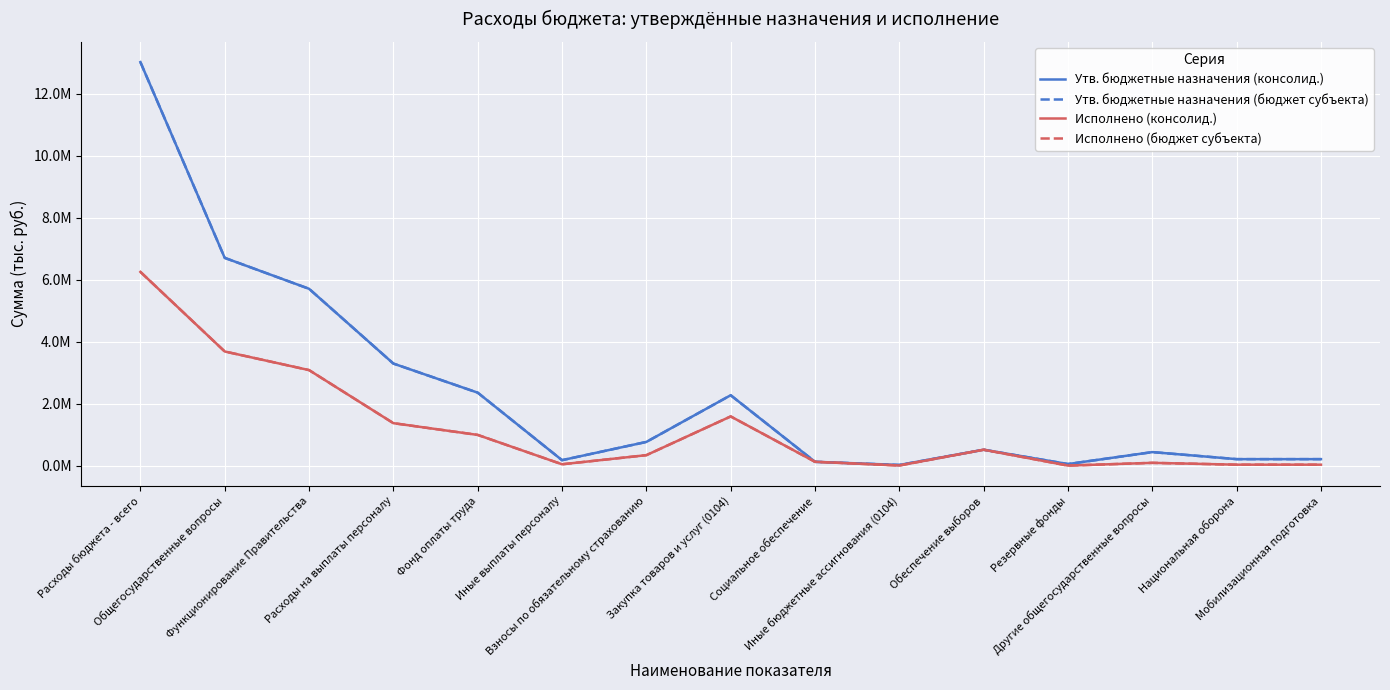

What is the sum of all Утв. бюджетные назначения (бюджет субъекта) values?

35820680.0